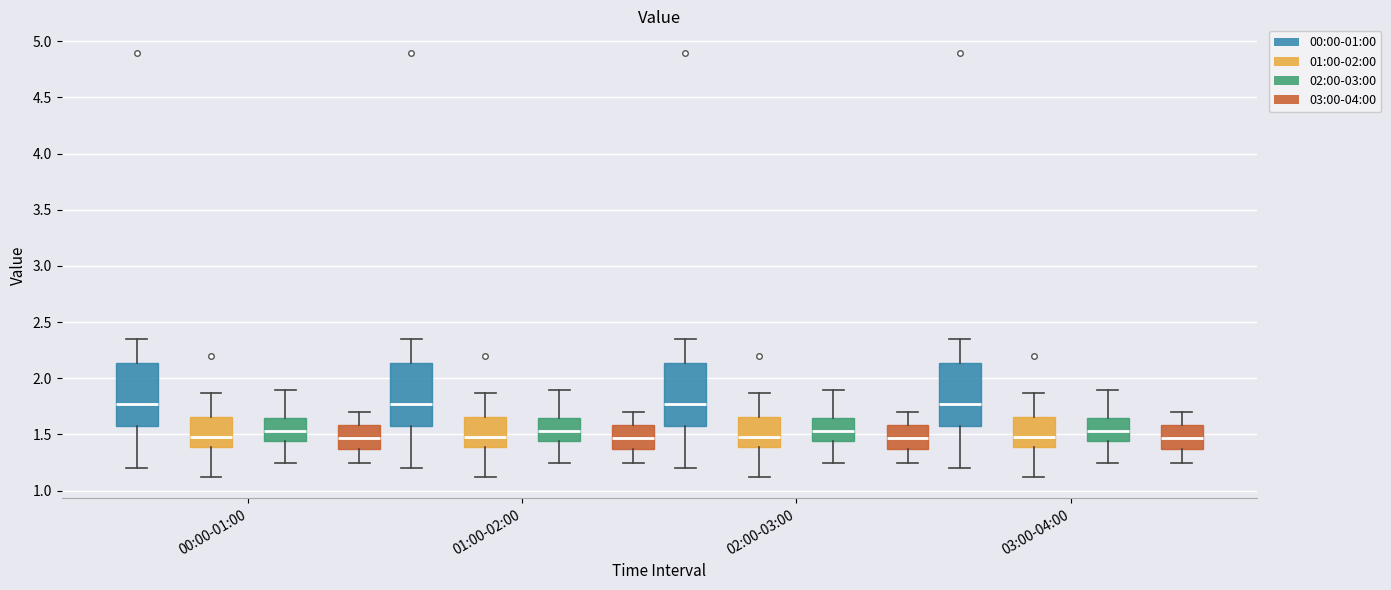

Reading left to right, transcribe this box plot: for each box, give where its median line is, the range the box spans, and where its two whiskers end, as read against the y-axis. The values are not printed on the chart, so give them approximately, as read against the axis.

00:00-01:00 (00:00-01:00): median 1.75, box 1.60 to 2.15, whiskers 1.20 to 2.35
00:00-01:00 (01:00-02:00): median 1.50, box 1.40 to 1.65, whiskers 1.10 to 1.85
00:00-01:00 (02:00-03:00): median 1.55, box 1.45 to 1.65, whiskers 1.25 to 1.90
00:00-01:00 (03:00-04:00): median 1.45, box 1.35 to 1.60, whiskers 1.25 to 1.70
01:00-02:00 (00:00-01:00): median 1.75, box 1.60 to 2.15, whiskers 1.20 to 2.35
01:00-02:00 (01:00-02:00): median 1.50, box 1.40 to 1.65, whiskers 1.10 to 1.85
01:00-02:00 (02:00-03:00): median 1.55, box 1.45 to 1.65, whiskers 1.25 to 1.90
01:00-02:00 (03:00-04:00): median 1.45, box 1.35 to 1.60, whiskers 1.25 to 1.70
02:00-03:00 (00:00-01:00): median 1.75, box 1.60 to 2.15, whiskers 1.20 to 2.35
02:00-03:00 (01:00-02:00): median 1.50, box 1.40 to 1.65, whiskers 1.10 to 1.85
02:00-03:00 (02:00-03:00): median 1.55, box 1.45 to 1.65, whiskers 1.25 to 1.90
02:00-03:00 (03:00-04:00): median 1.45, box 1.35 to 1.60, whiskers 1.25 to 1.70
03:00-04:00 (00:00-01:00): median 1.75, box 1.60 to 2.15, whiskers 1.20 to 2.35
03:00-04:00 (01:00-02:00): median 1.50, box 1.40 to 1.65, whiskers 1.10 to 1.85
03:00-04:00 (02:00-03:00): median 1.55, box 1.45 to 1.65, whiskers 1.25 to 1.90
03:00-04:00 (03:00-04:00): median 1.45, box 1.35 to 1.60, whiskers 1.25 to 1.70